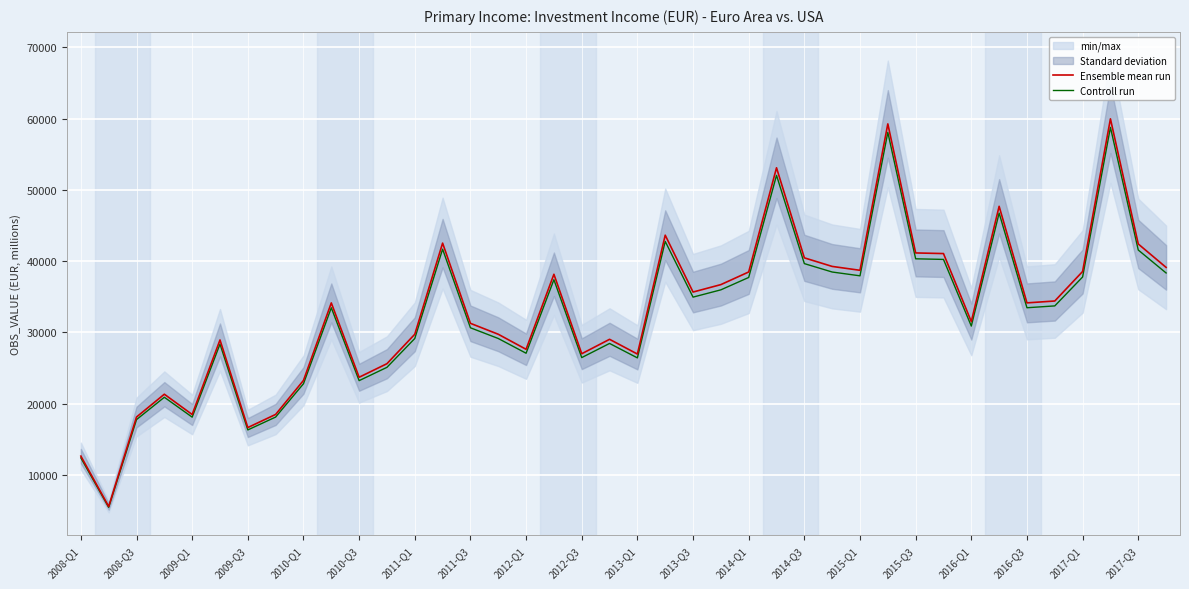

What is the highest value of the Ensemble mean run series?

59959.2